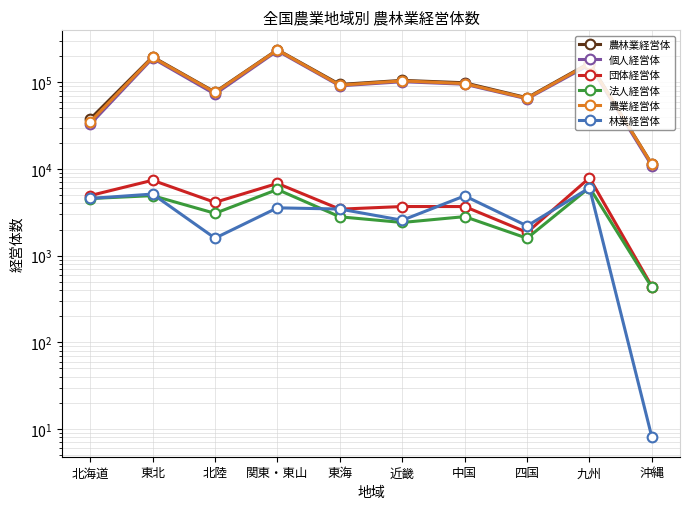

True or false: 法人経営体 and 農業経営体 intersect in this chart.

False